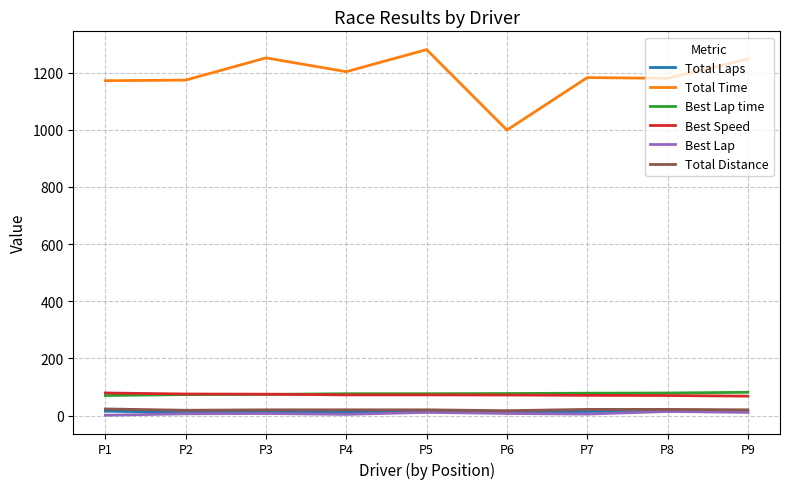

The value of Best Speed at P2 is 75.2. True or false?

True